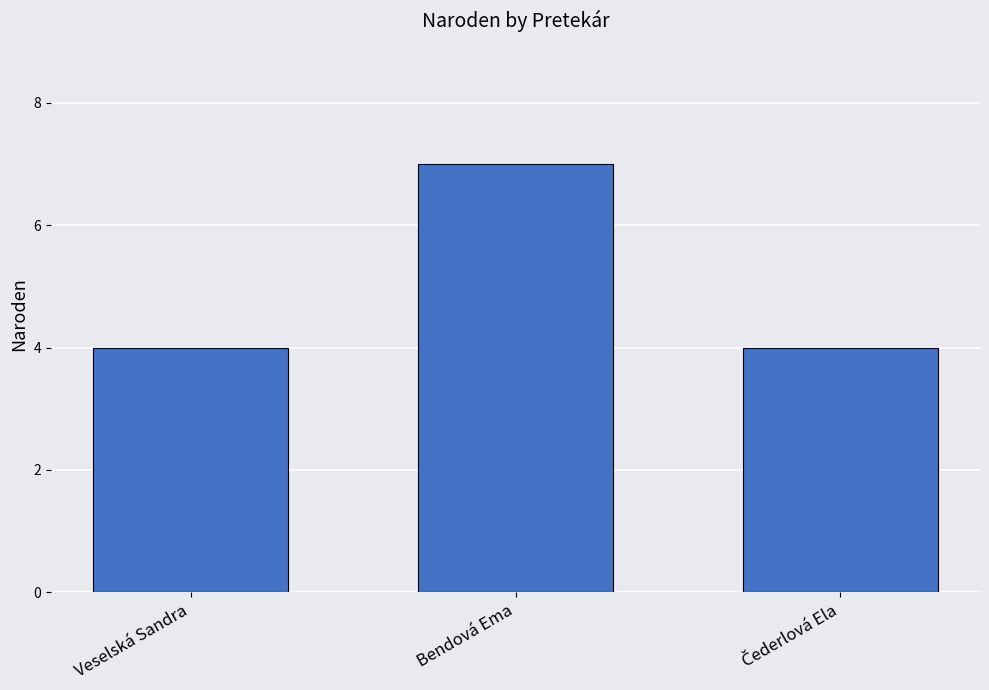

What position from the right is Bendová Ema?

2